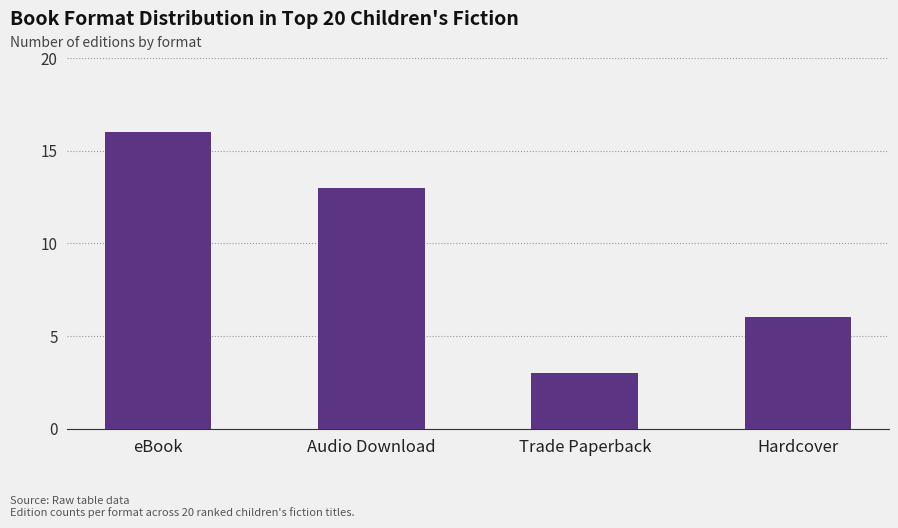

How many bars are there in total?

4